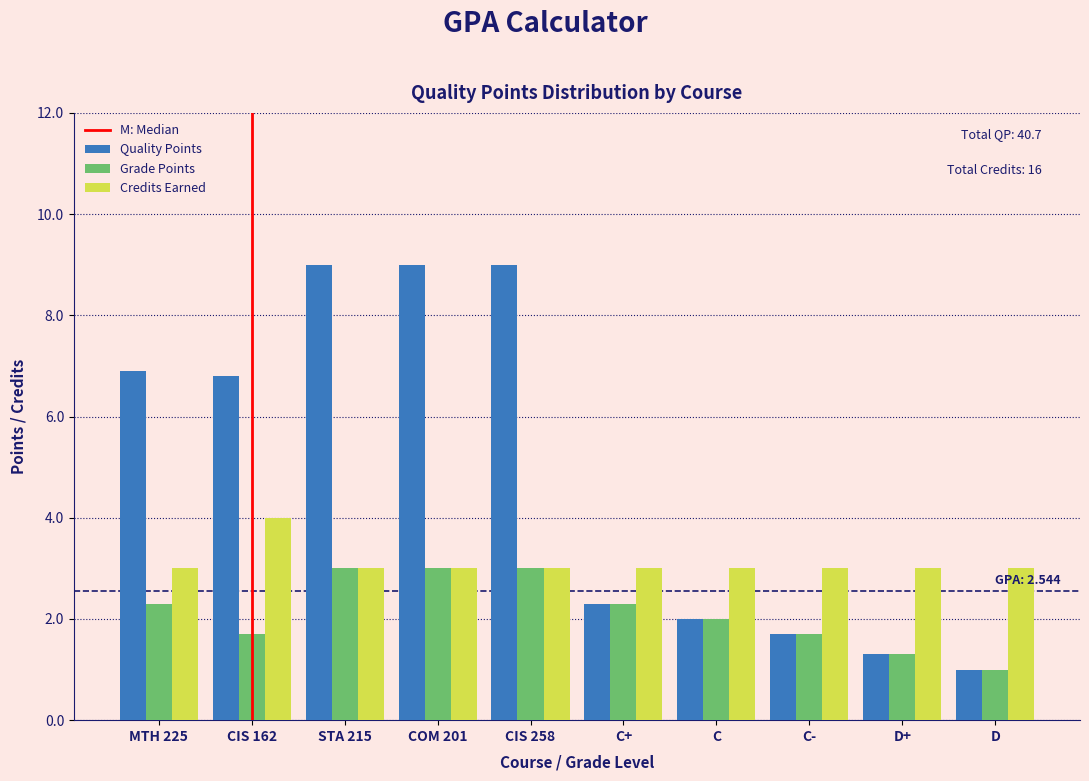

Reading left to right, transcribe all the data shown in this chart.

Quality Points: MTH 225=6.9	CIS 162=6.8	STA 215=9.0	COM 201=9.0	CIS 258=9.0	C+=2.3	C=2.0	C-=1.7	D+=1.3	D=1.0
Grade Points: MTH 225=2.3	CIS 162=1.7	STA 215=3.0	COM 201=3.0	CIS 258=3.0	C+=2.3	C=2.0	C-=1.7	D+=1.3	D=1.0
Credits Earned: MTH 225=3.0	CIS 162=4.0	STA 215=3.0	COM 201=3.0	CIS 258=3.0	C+=3.0	C=3.0	C-=3.0	D+=3.0	D=3.0